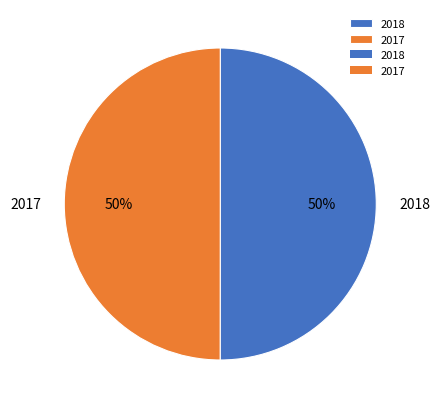

Is it true that 2018 is 44% of the pie?

False